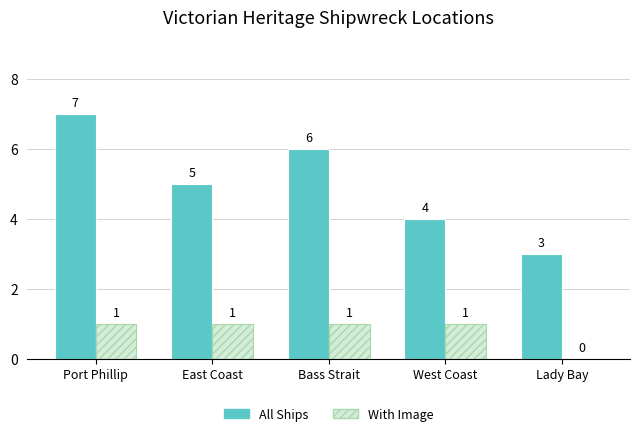

Is it true that With Image equals 1 at Bass Strait?

True